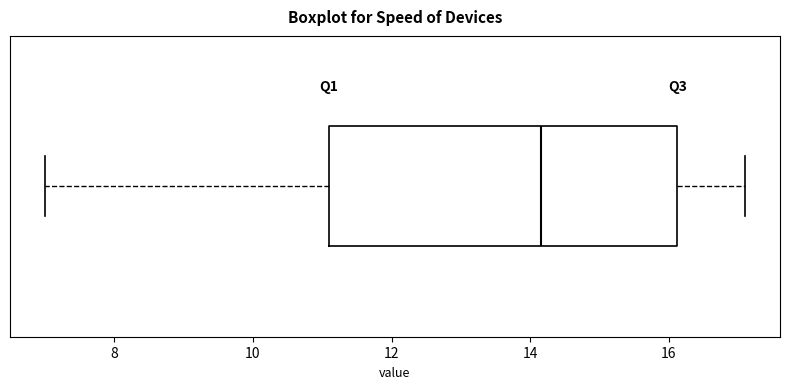

Where does the right whisker of the box end on the x-axis? The values are not printed on the chart, so give them approximately, as read against the axis.

17.2